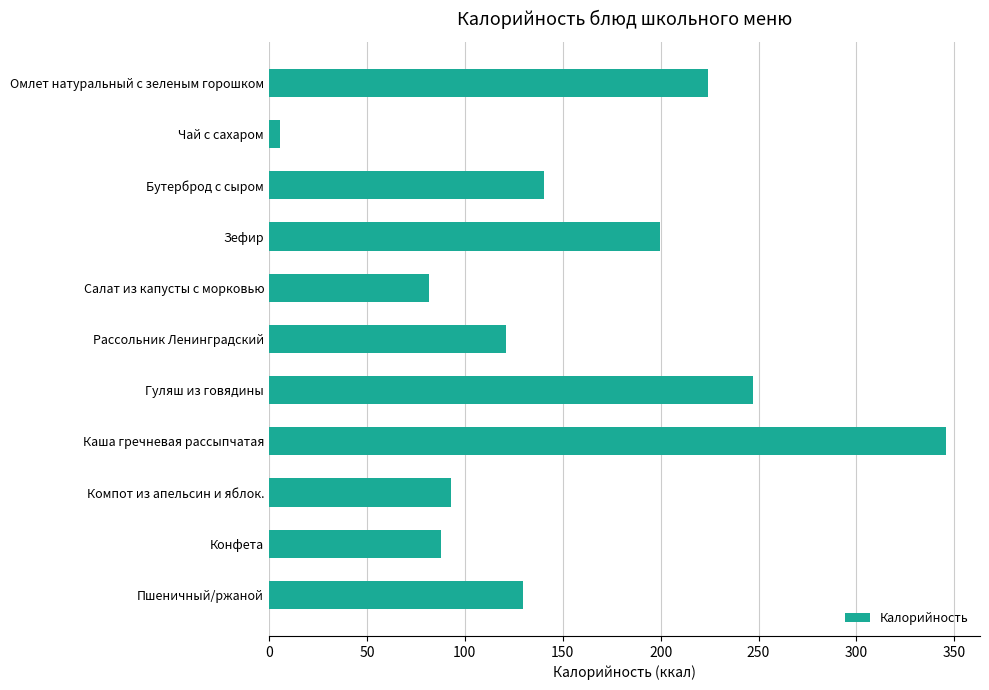

What is the sum of the values at Зефир and Омлет натуральный с зеленым горошком?

423.8